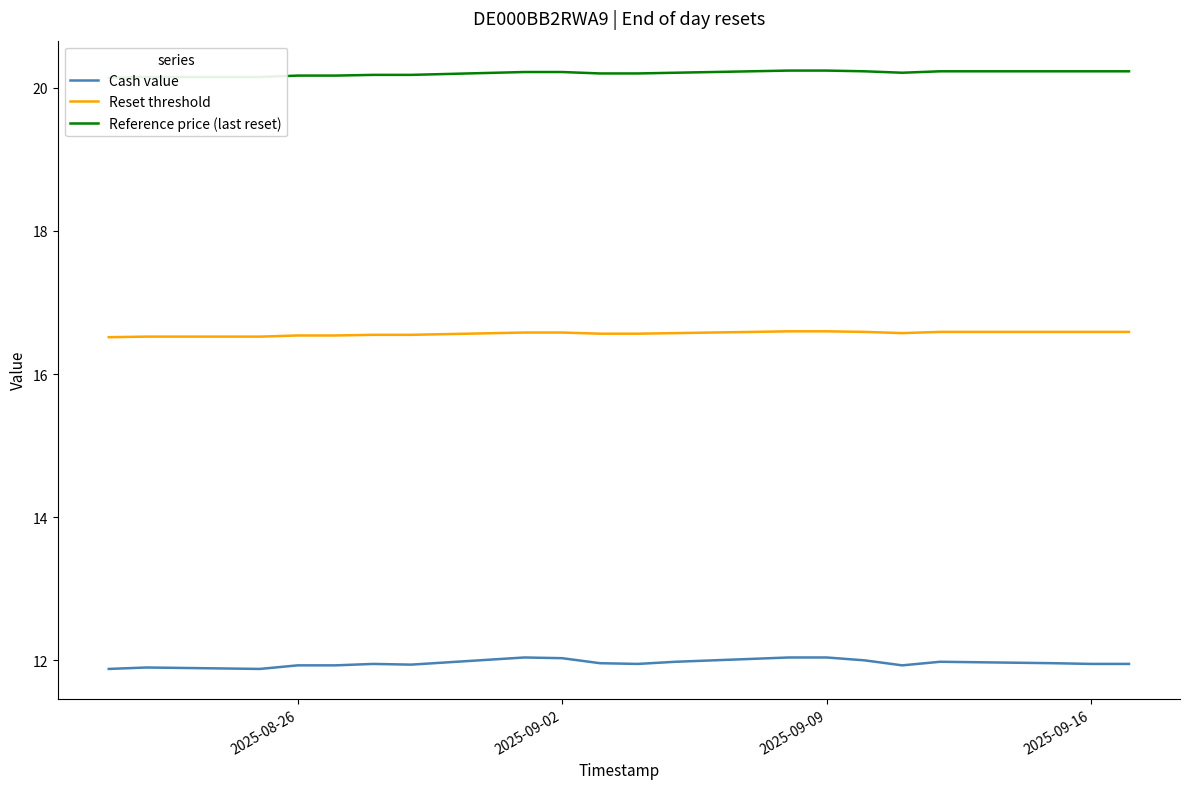

The Cash value series shows 15.7 at 2025-09-02. True or false?

False